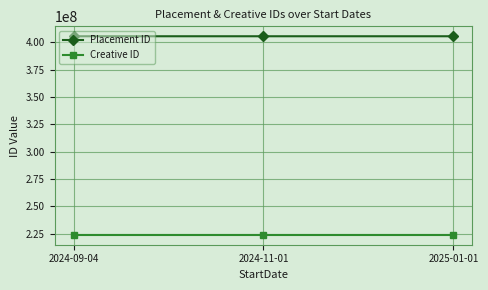

What is the difference between the highest and lowest values at 2024-11-01?

181417615